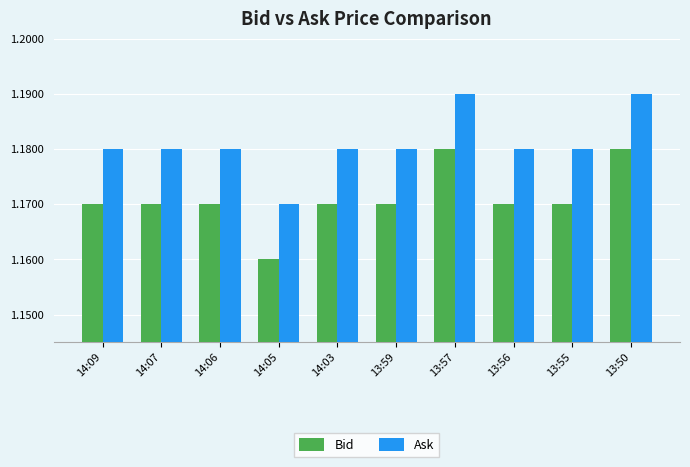

What is the sum of all Bid values?

11.7